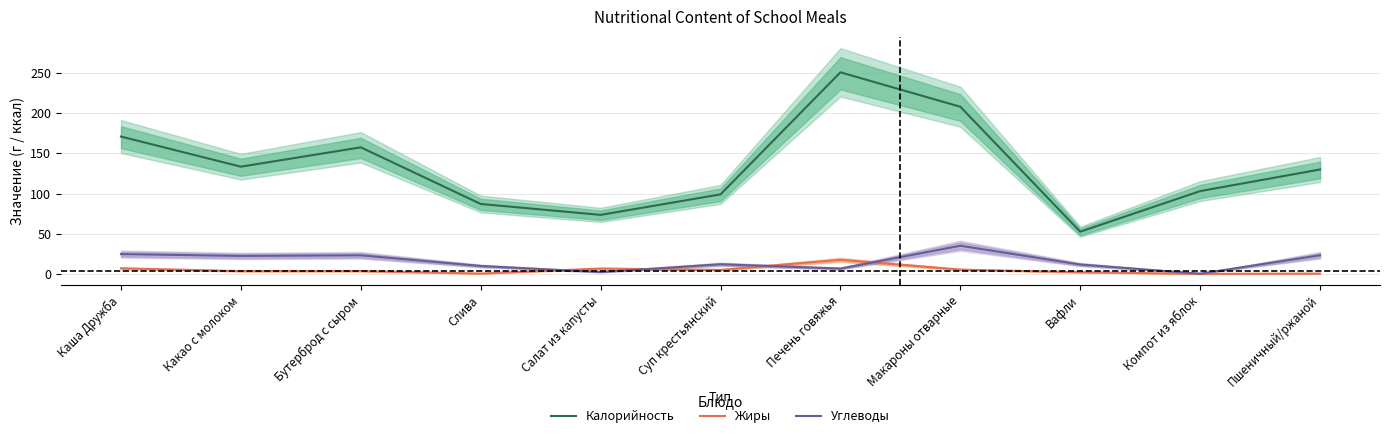

At which category does the chart reach its minimum across all series?

Компот из яблок